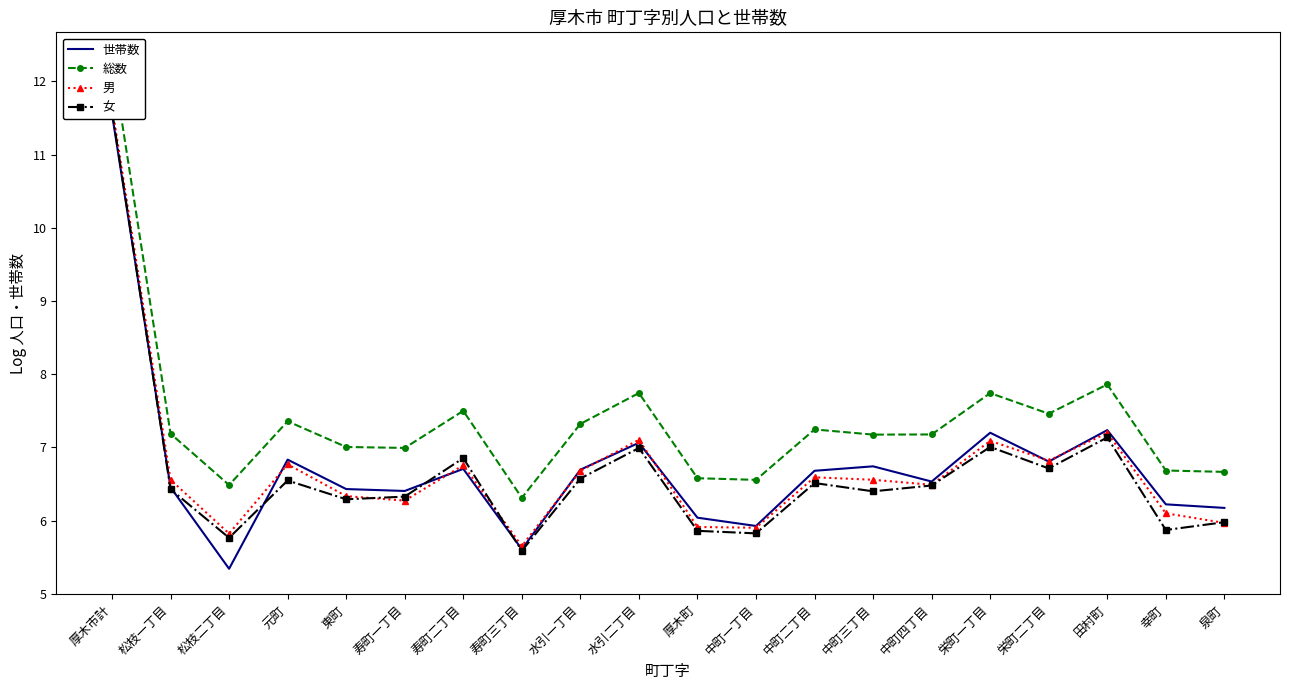

How many interior local valleys does the 世帯数 series have?

6